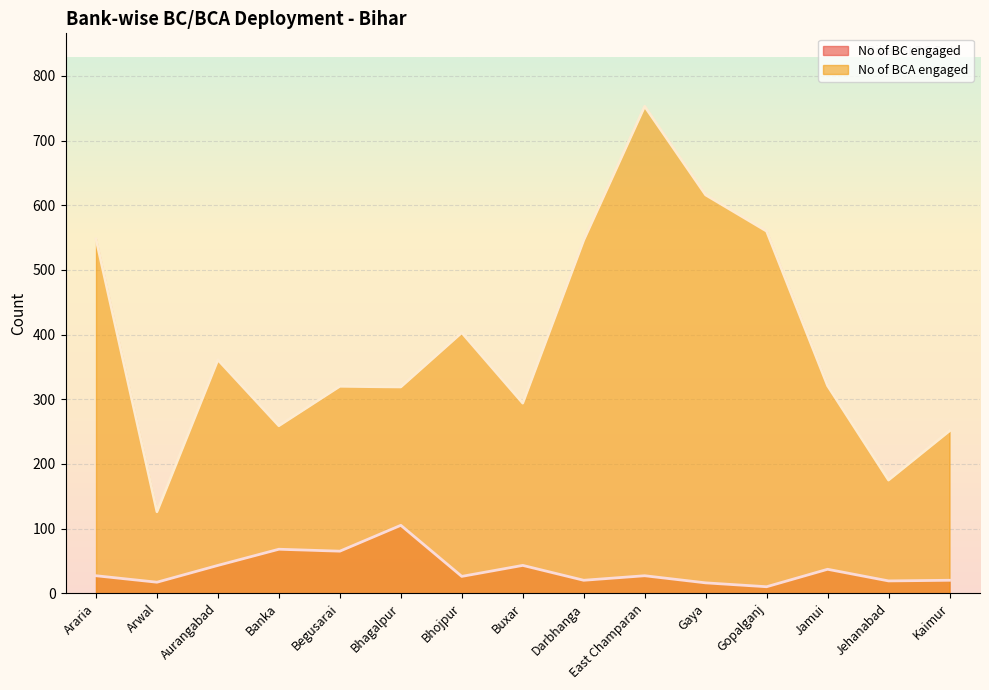

Is it true that No of BC engaged equals 43 at Aurangabad?

True